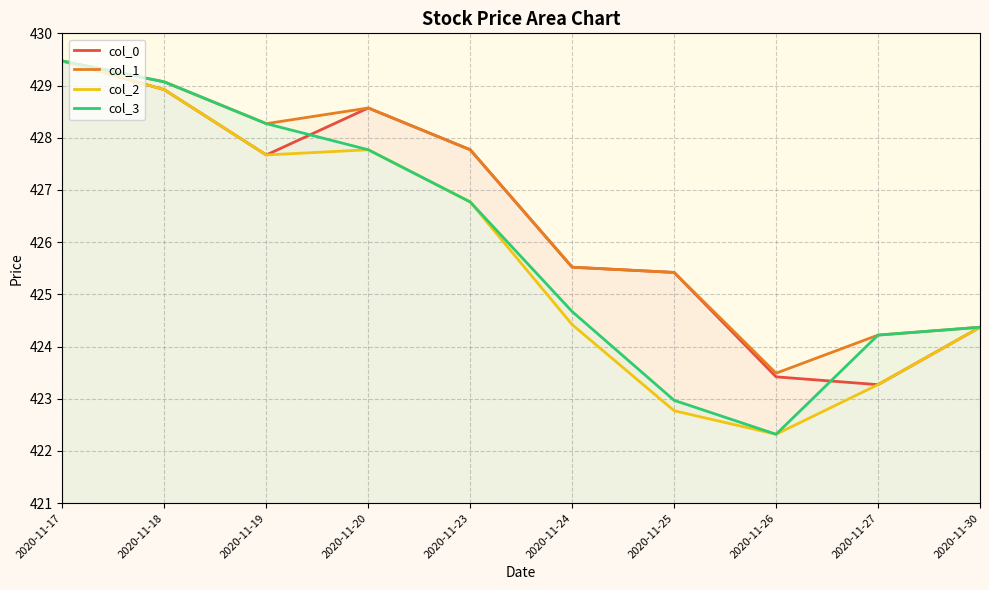

At which category is the sum across all series the highest?

2020-11-17